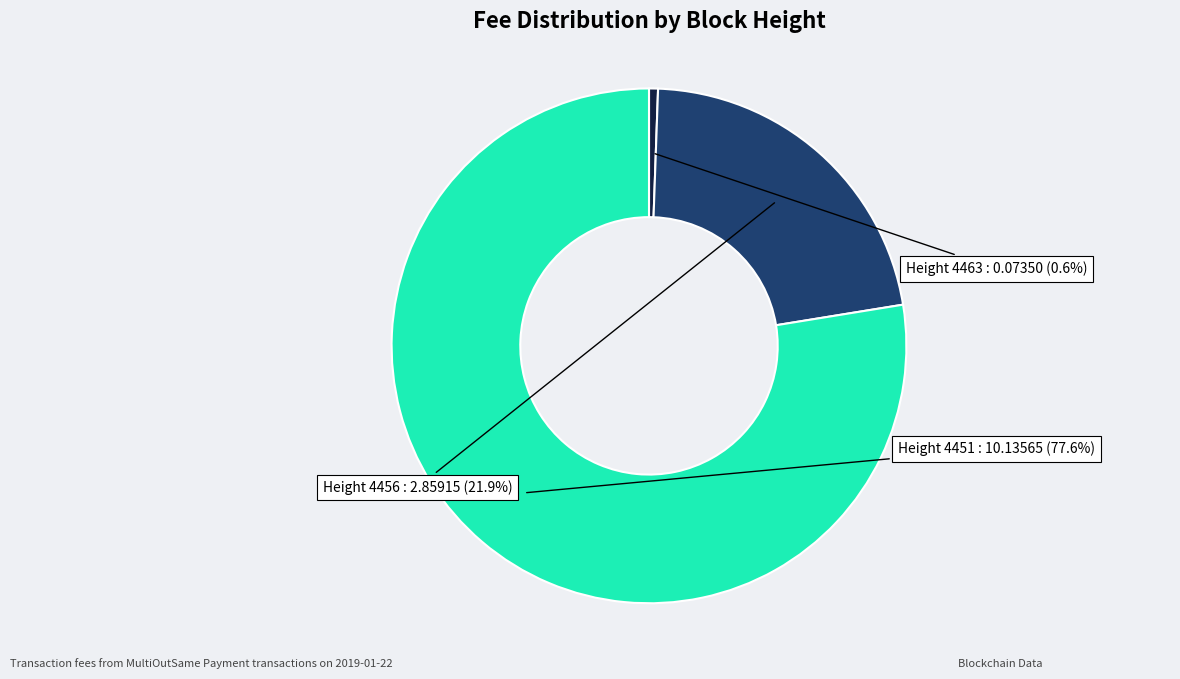

Is there a majority slice in this chart?

Yes